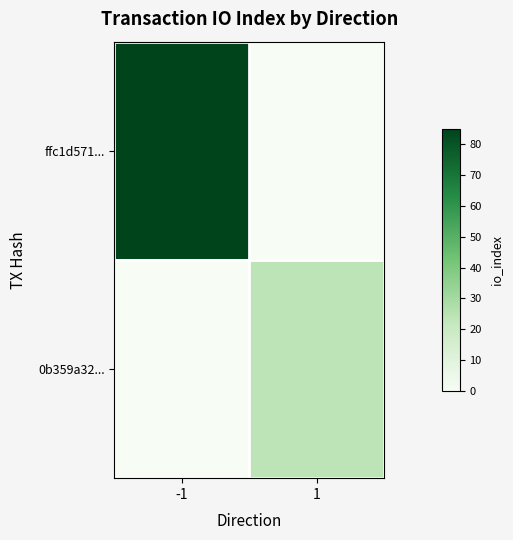

Count the number of categories in the chart.

2